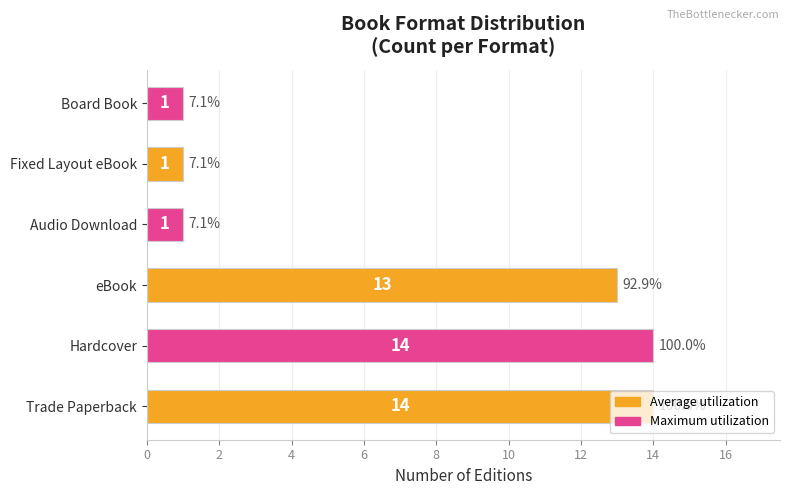

How many categories are shown in the chart?

6